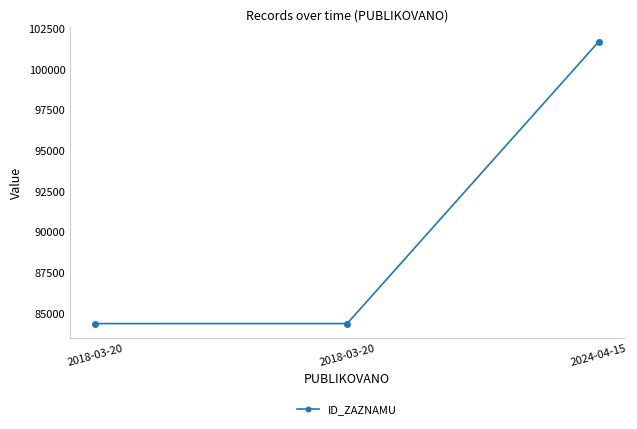

Rank the categories by value from highest to lowest.

2024-04-15, 2018-03-20, 2018-03-20